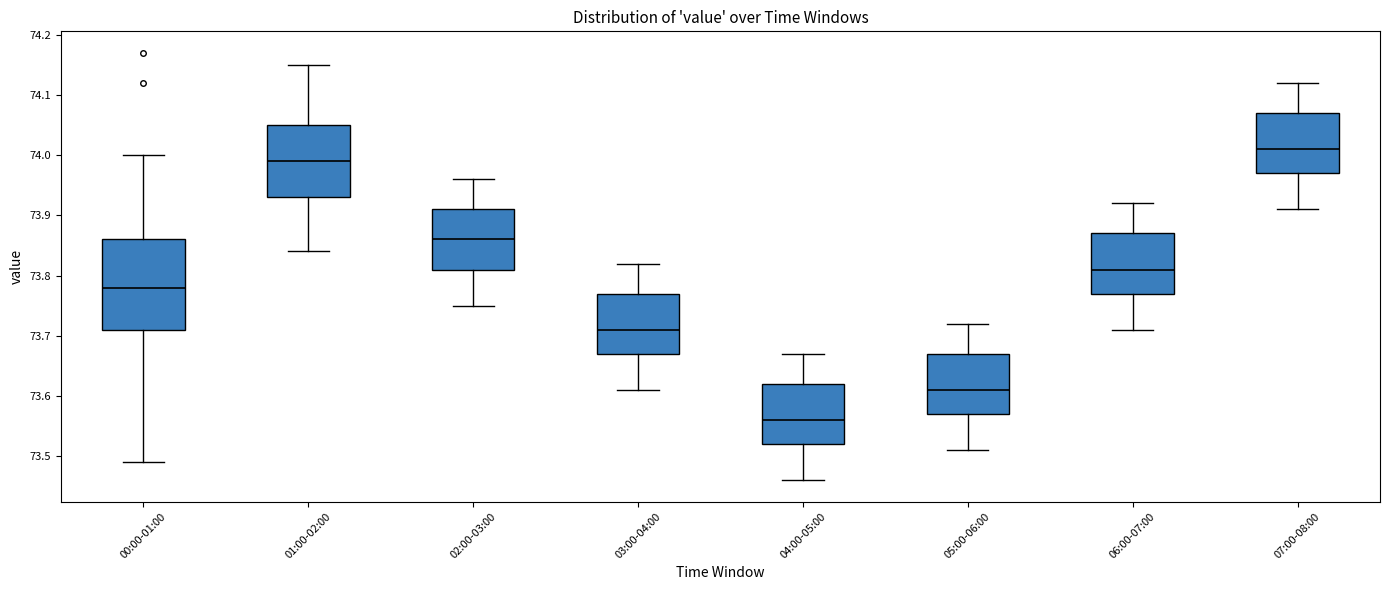

Which box has the lowest median line?

04:00-05:00